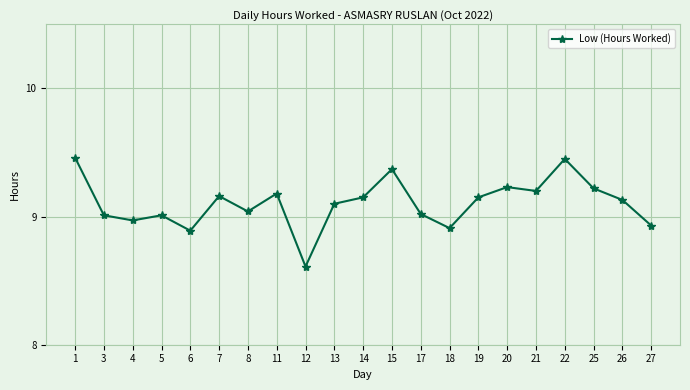

What is the sum of the values at 15 and 3?

18.4